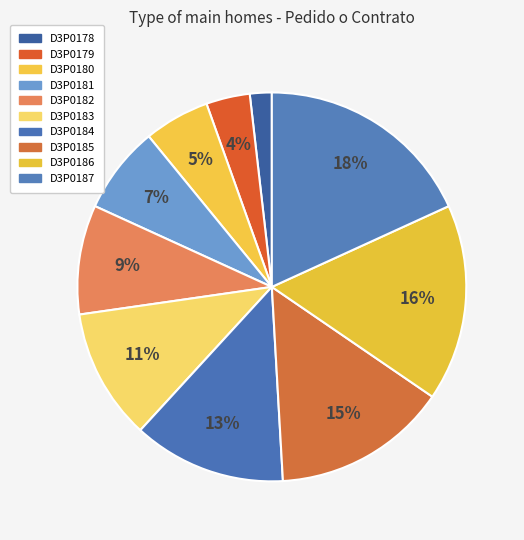

How many segments does this pie chart have?

10